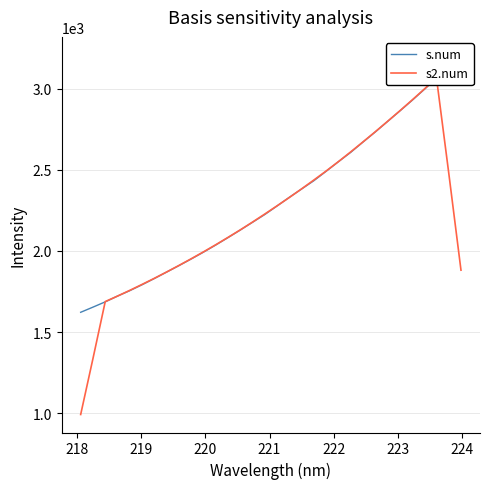

What is the highest value of the s2.num series?

3066.0